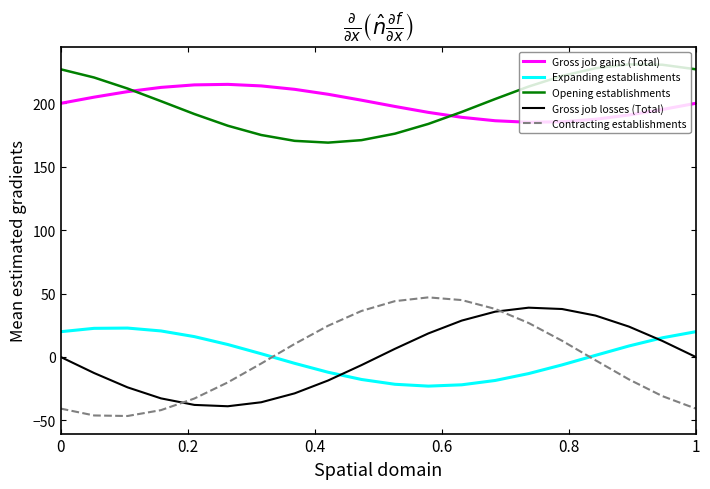

How many lines are shown in the chart?

5